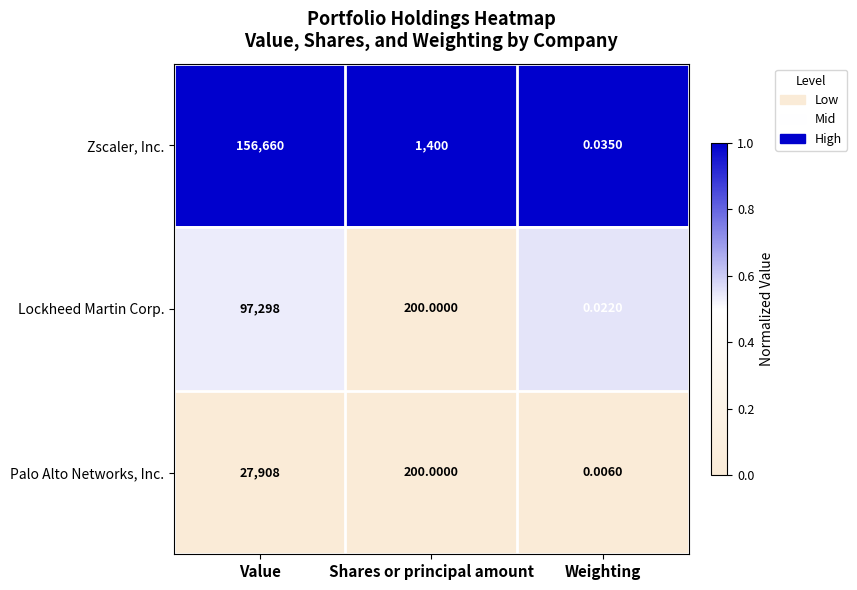

Rank the categories by Palo Alto Networks, Inc. value from highest to lowest.

Value, Shares or principal amount, Weighting